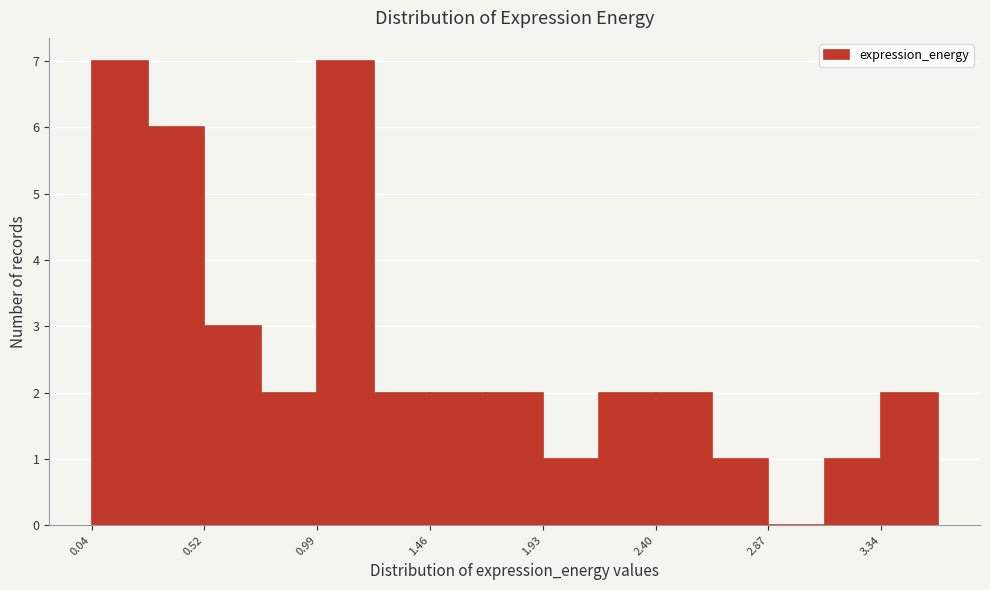

Reading left to right, list every bar in this chart as the range it spans on the x-axis followed by its height. Neither the bar edges nor the heights are printed on the chart, so give them approximately, as read against the axes.

0.05 to 0.30: 7
0.30 to 0.50: 6
0.50 to 0.75: 3
0.75 to 1.00: 2
1.00 to 1.20: 7
1.20 to 1.45: 2
1.45 to 1.70: 2
1.70 to 1.95: 2
1.95 to 2.15: 1
2.15 to 2.40: 2
2.40 to 2.65: 2
2.65 to 2.85: 1
2.85 to 3.10: 0
3.10 to 3.35: 1
3.35 to 3.60: 2